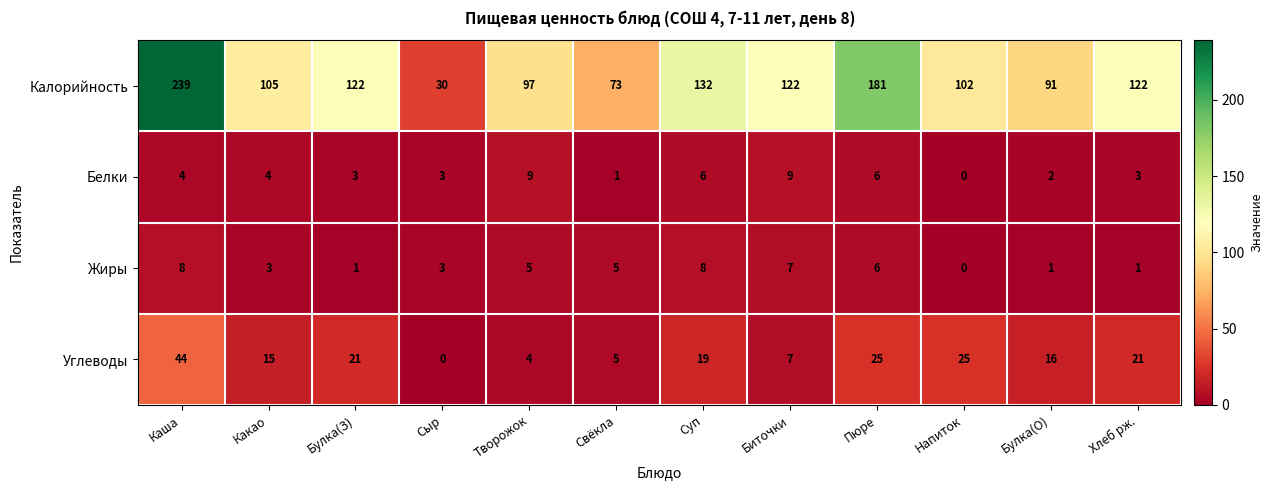

What is the difference between the Калорийность values at Биточки and Сыр?

92